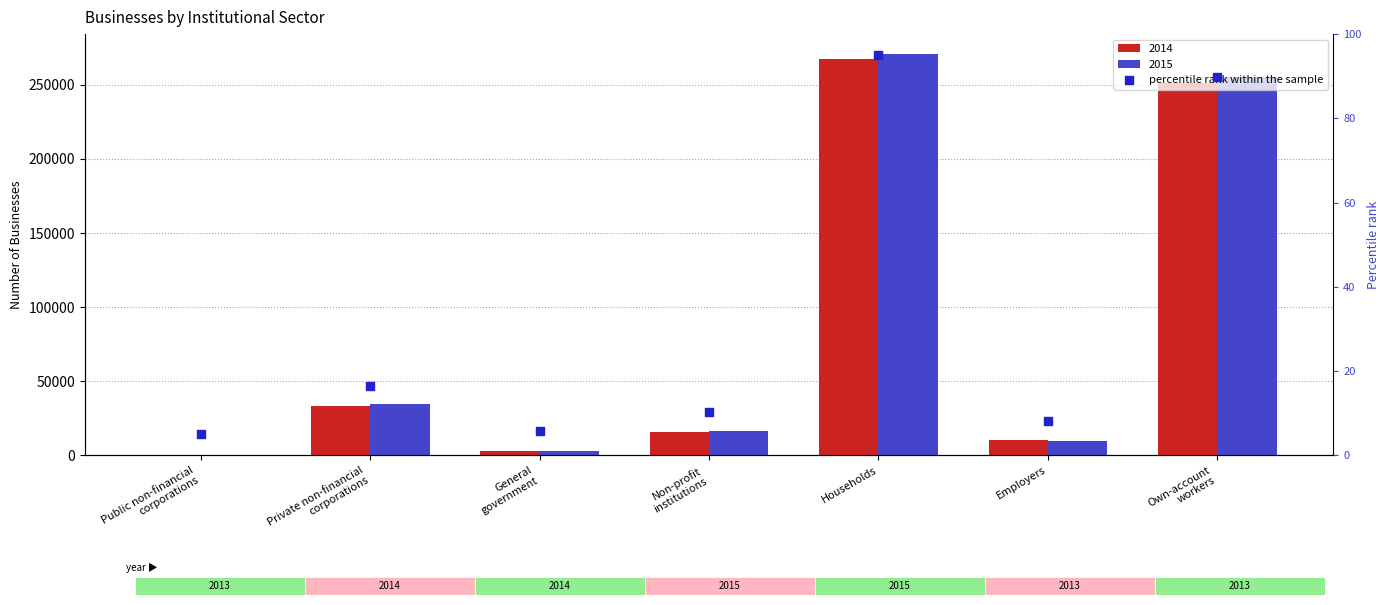

What is the change in value from General
government to Own-account
workers?

+84.0